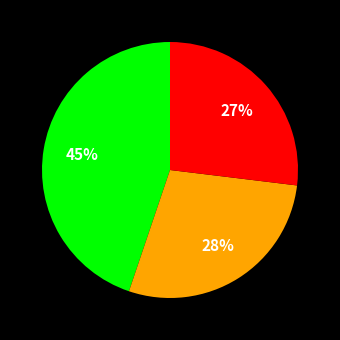

Does any single category account for the majority?

No